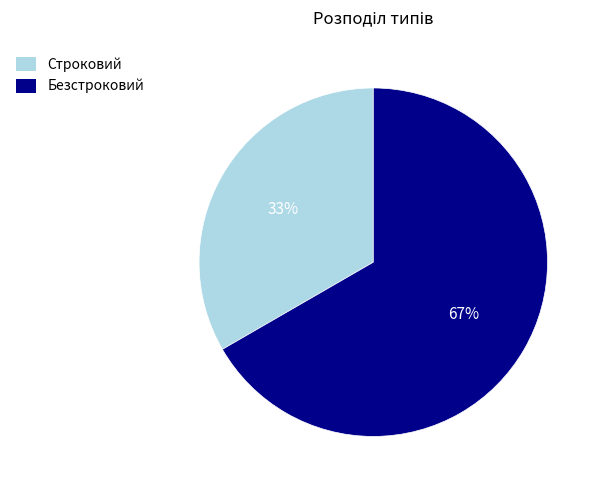

Is the sum of Безстроковий and Строковий greater than half?

Yes